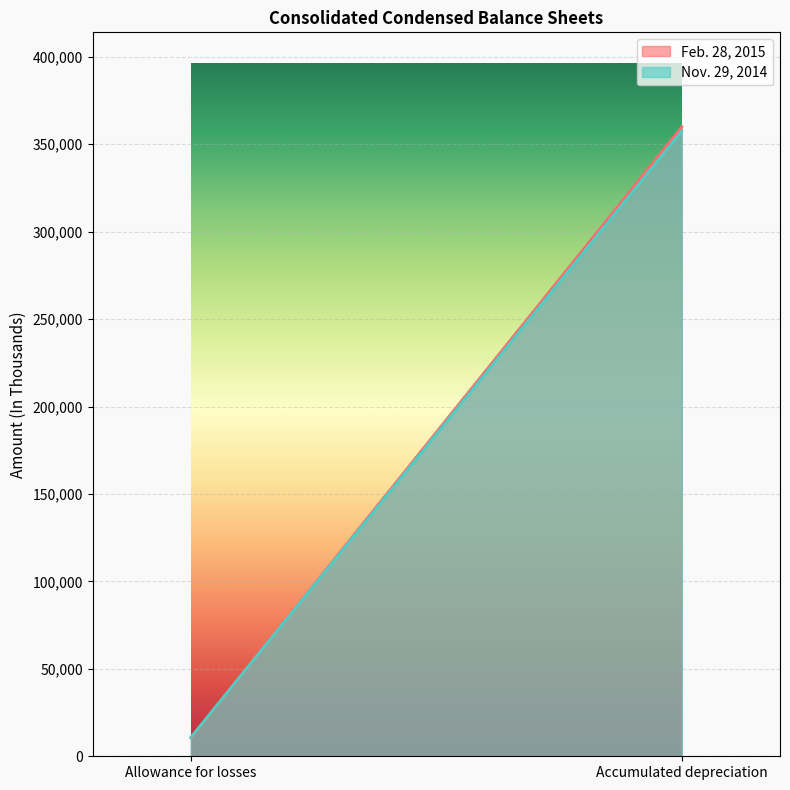

Reading left to right, transcribe all the data shown in this chart.

Feb. 28, 2015: Allowance for losses=10579	Accumulated depreciation=359955
Nov. 29, 2014: Allowance for losses=10811	Accumulated depreciation=357564